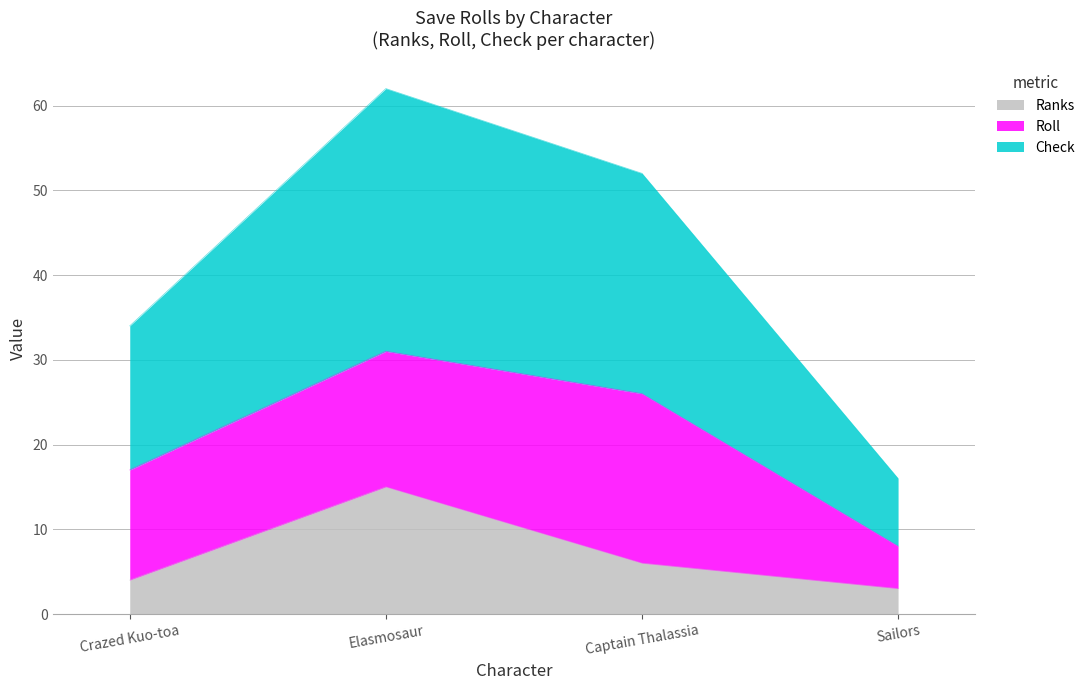

Which has a higher value, Elasmosaur or Crazed Kuo-toa?

Elasmosaur